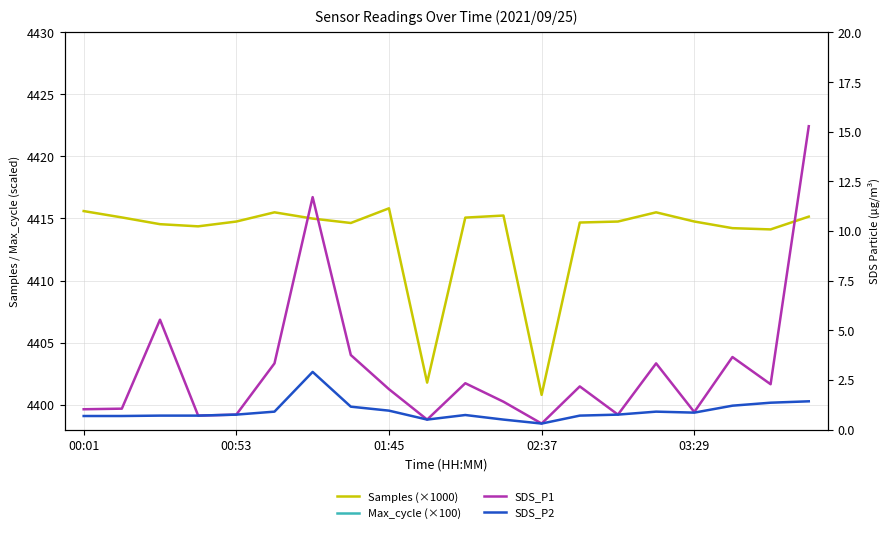

How many data points in SDS_P1 are above 2?

11